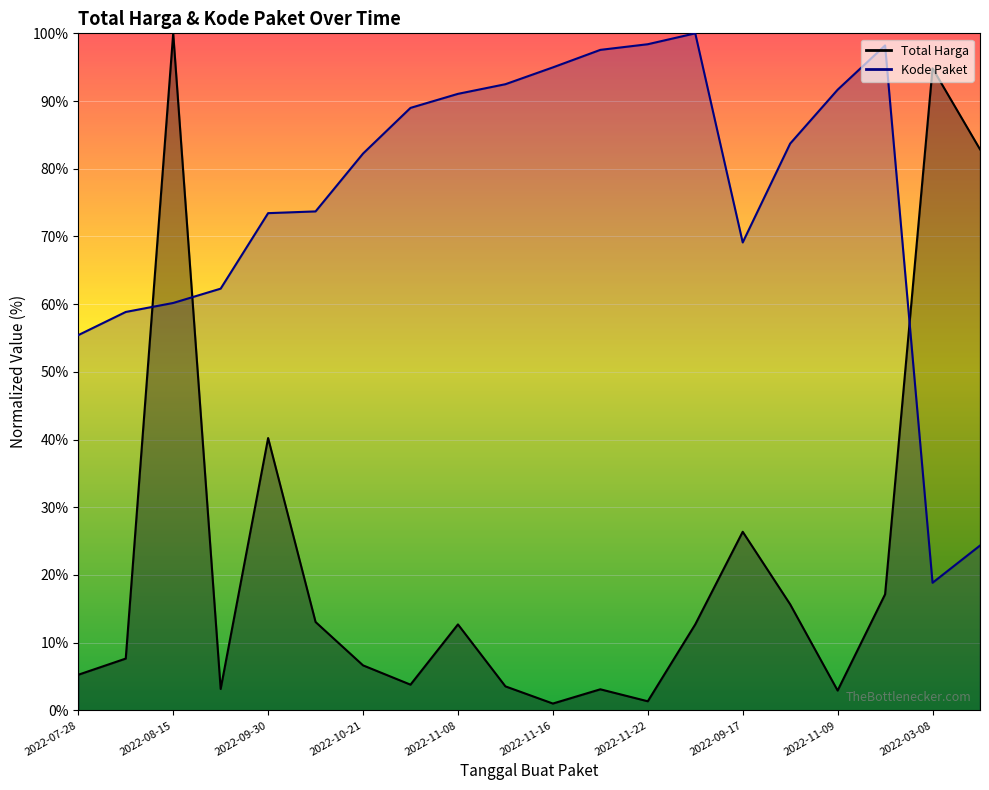

What are all the series names shown in the legend?

Total Harga, Kode Paket